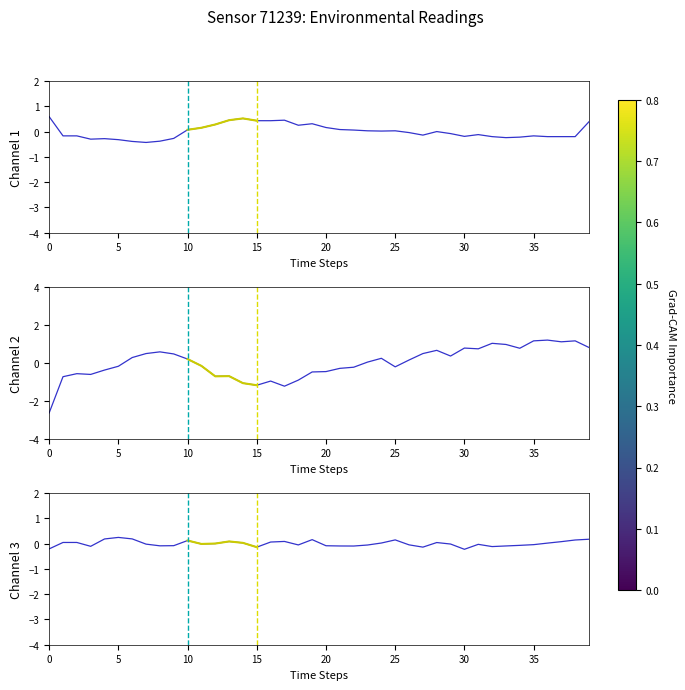

Count the number of data series in this chart.

3